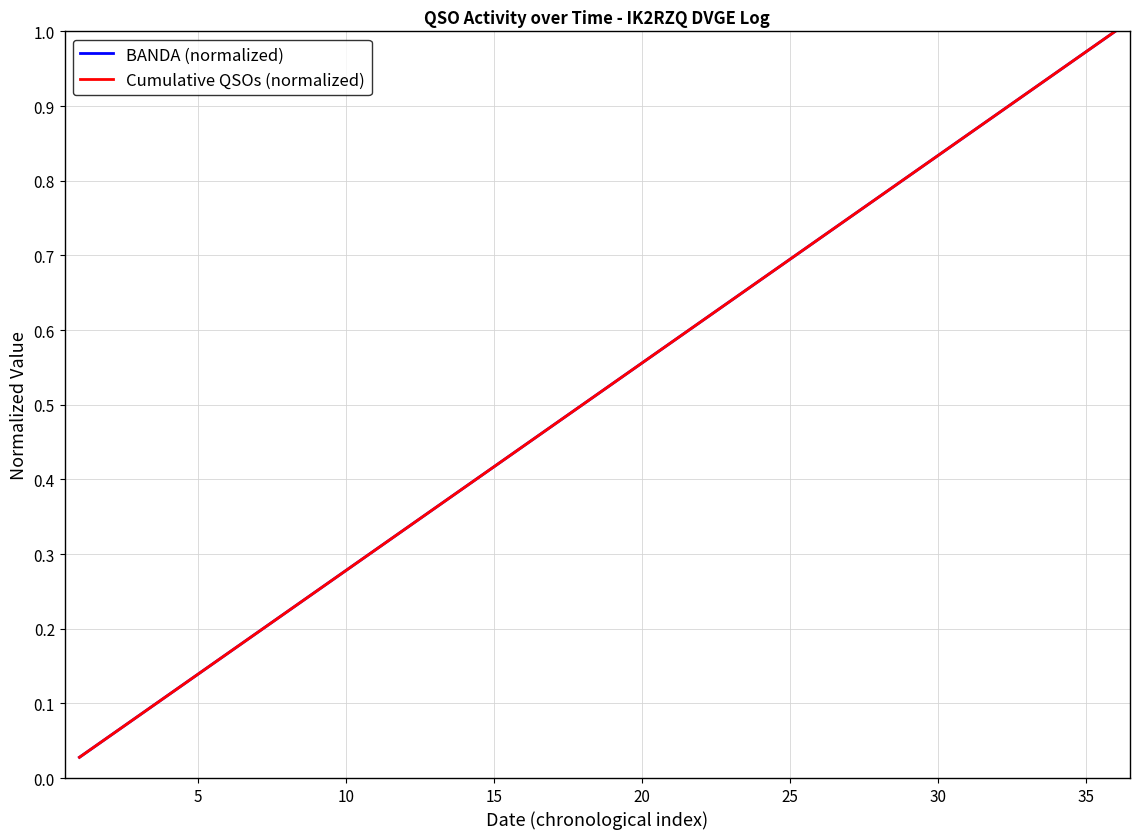

Does the chart have visible grid lines?

Yes